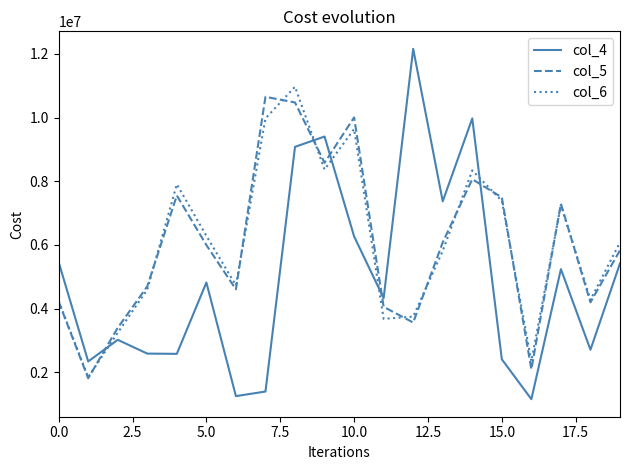

Which series has the widest spread of values?

col_4